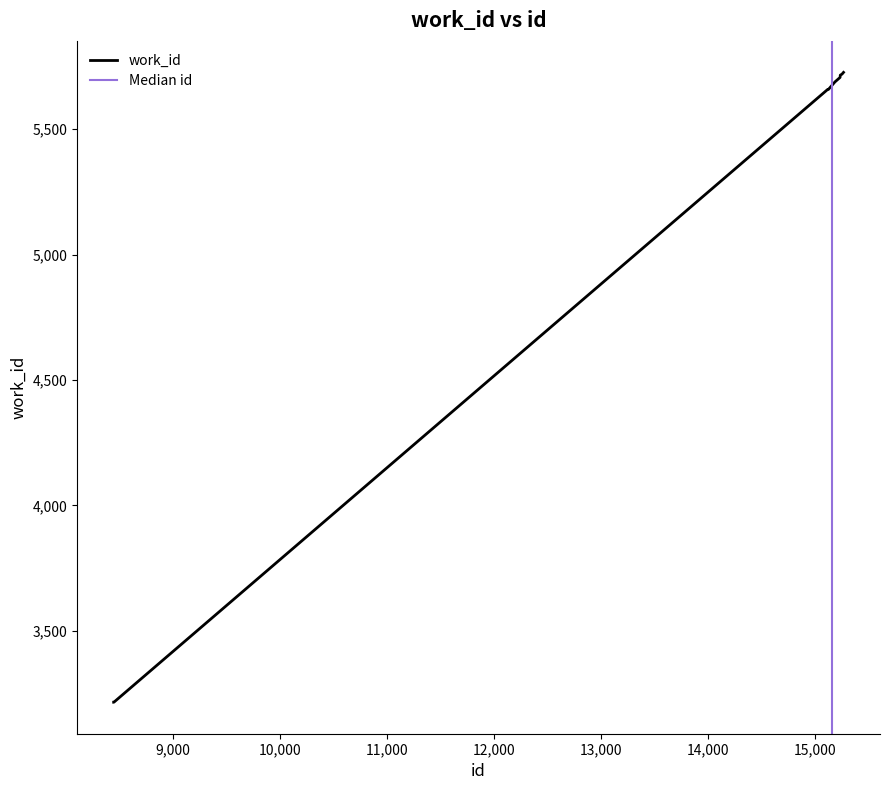

What is the ratio of the value at 15118 to the value at 8447?

1.8